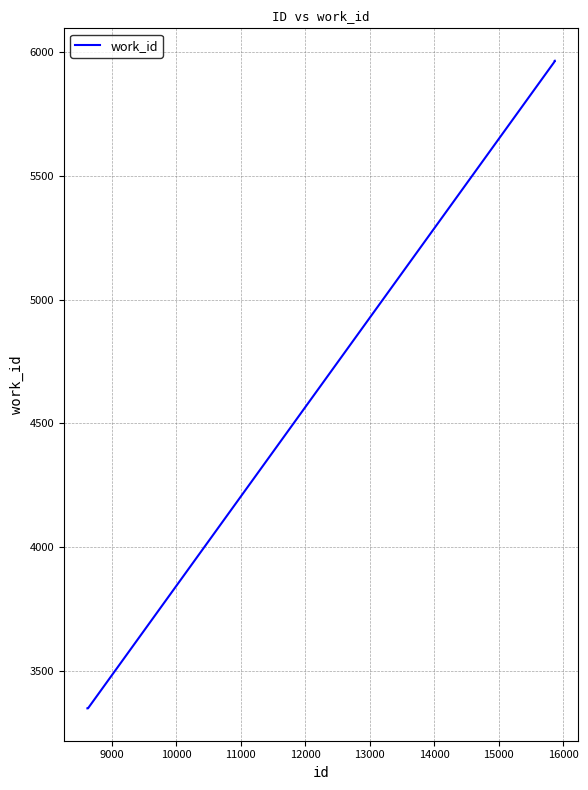

True or false: there are more than 2 points higher than both neighbors.

False